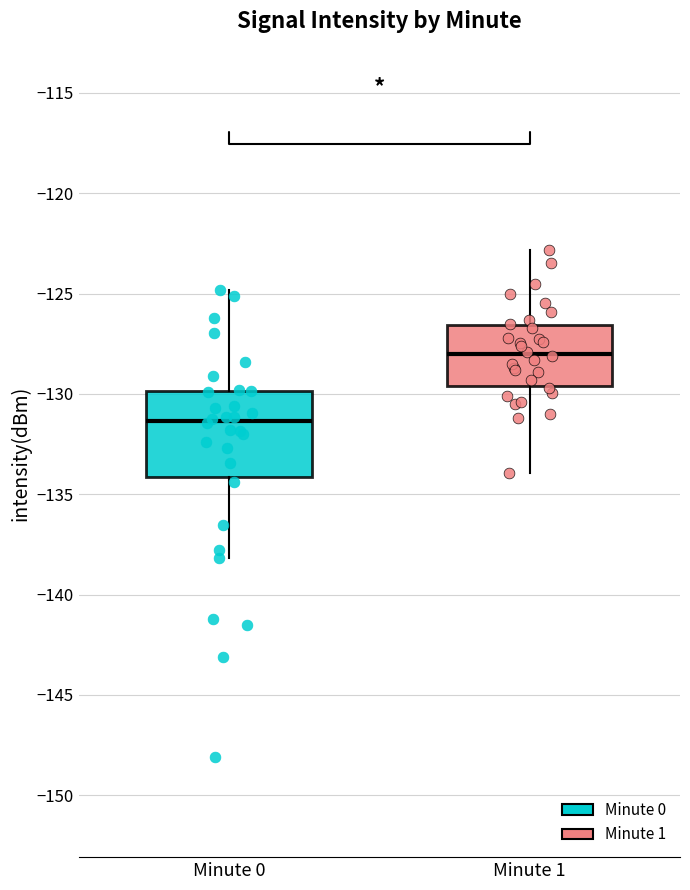

Which box's median line is the lowest?

Minute 0